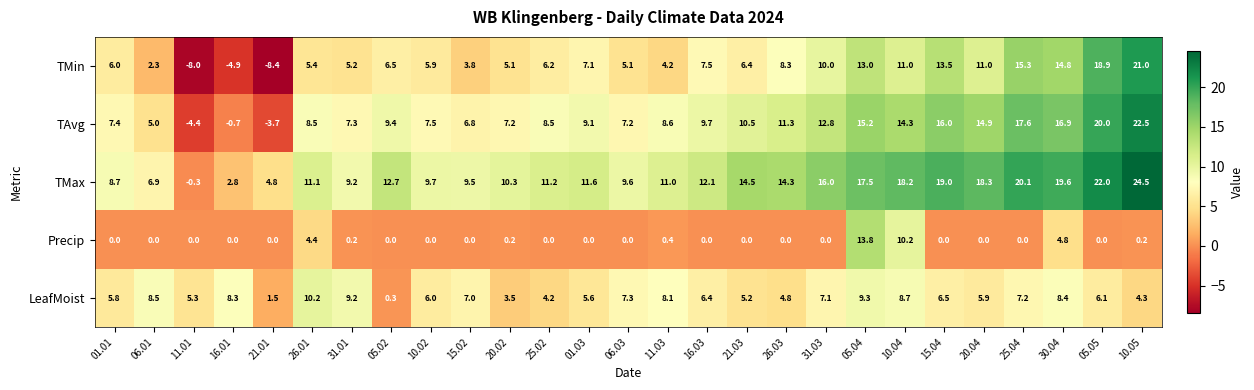

What is the spread (max minus min) of values at 25.04?

20.1